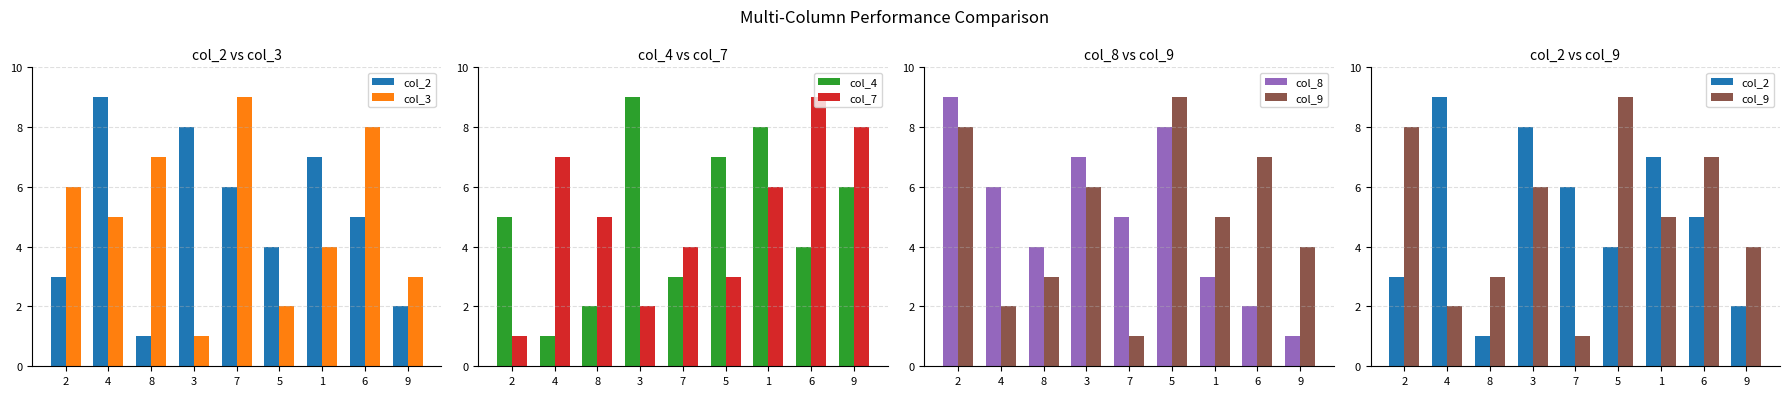

Reading left to right, extract all data points from this chart.

col_2: 3	9	1	8	6	4	7	5	2
col_3: 6	5	7	1	9	2	4	8	3
col_4: 5	1	2	9	3	7	8	4	6
col_7: 1	7	5	2	4	3	6	9	8
col_8: 9	6	4	7	5	8	3	2	1
col_9: 8	2	3	6	1	9	5	7	4